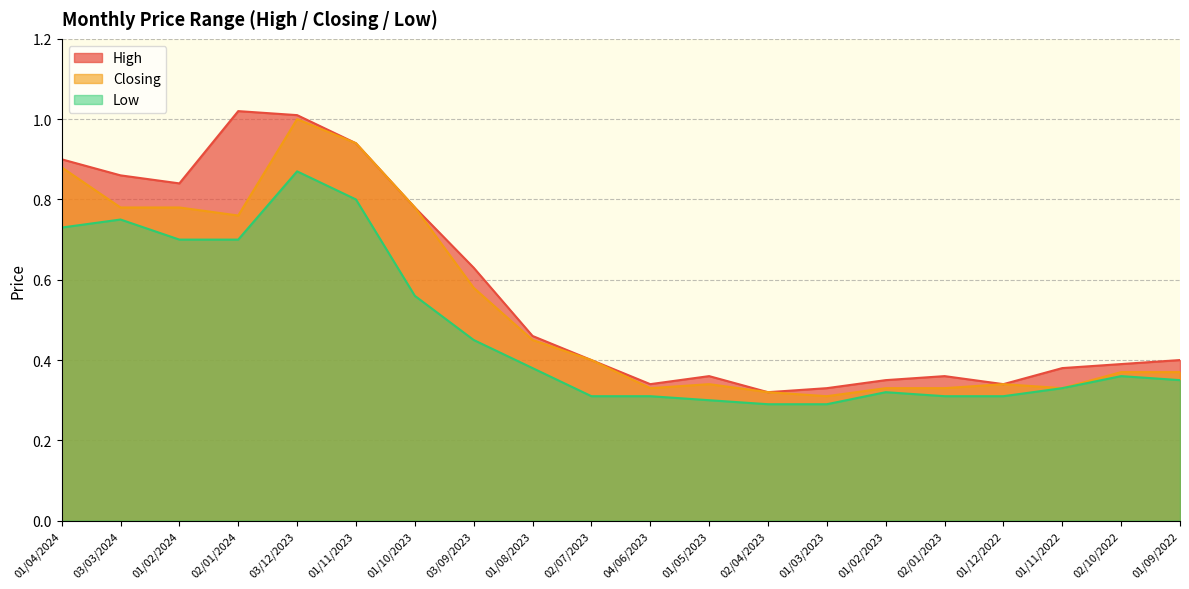

True or false: Closing and High cross at least once.

False